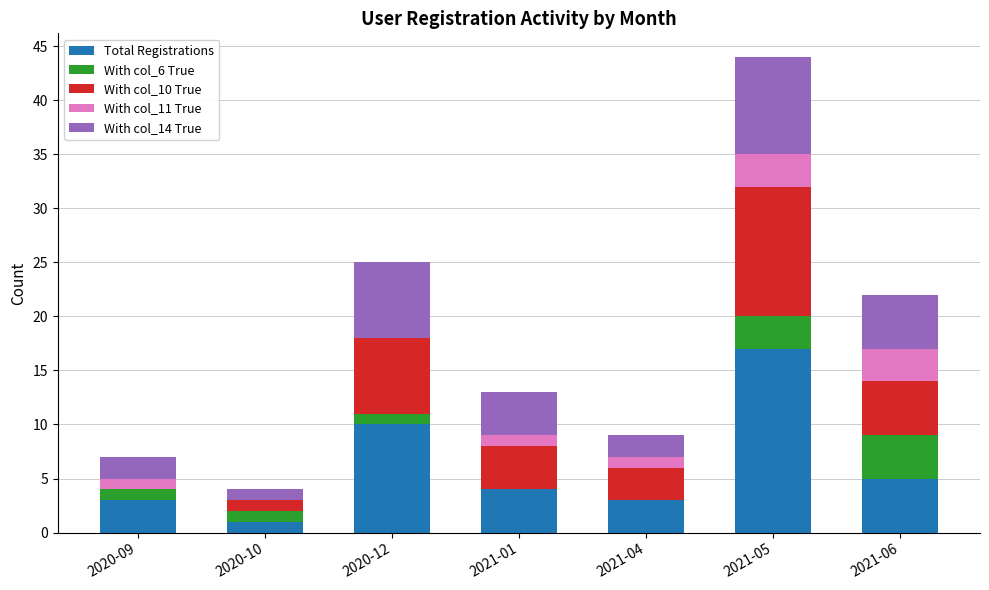

At which category is the sum across all series the highest?

2021-05